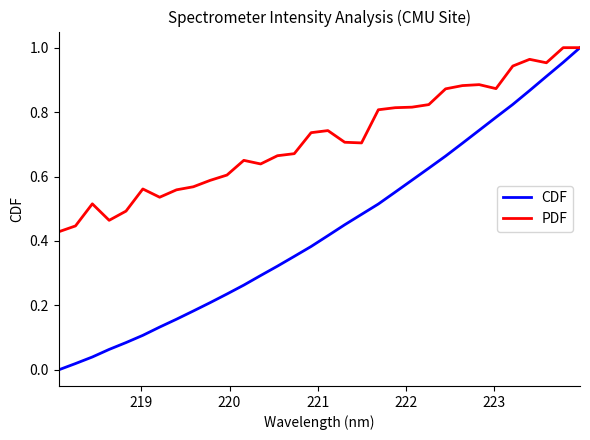

Which series has the widest spread of values?

CDF